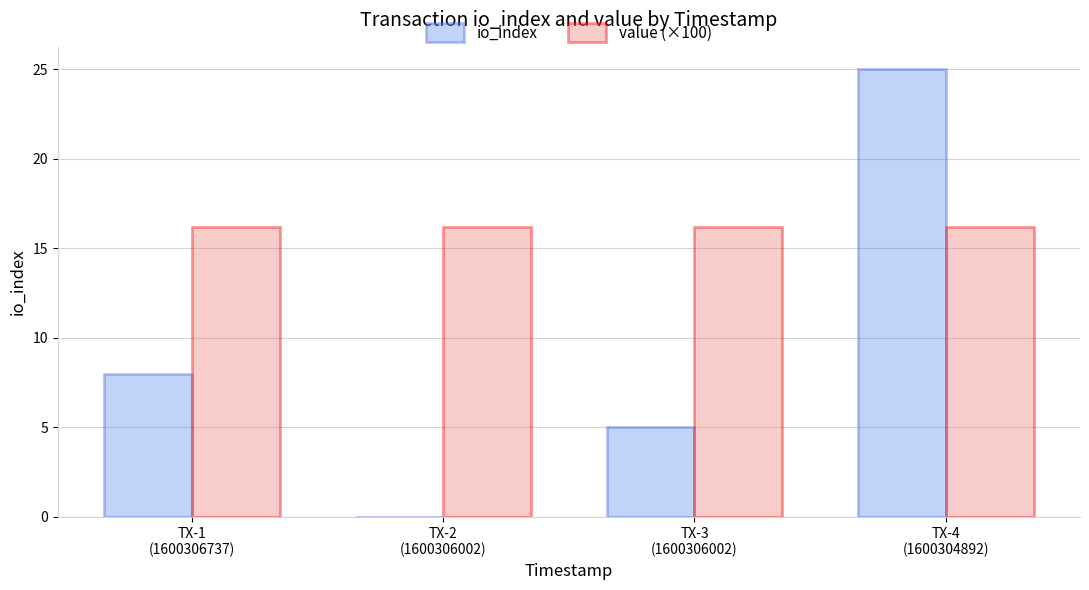

How many io_index values are between 5 and 25?

3